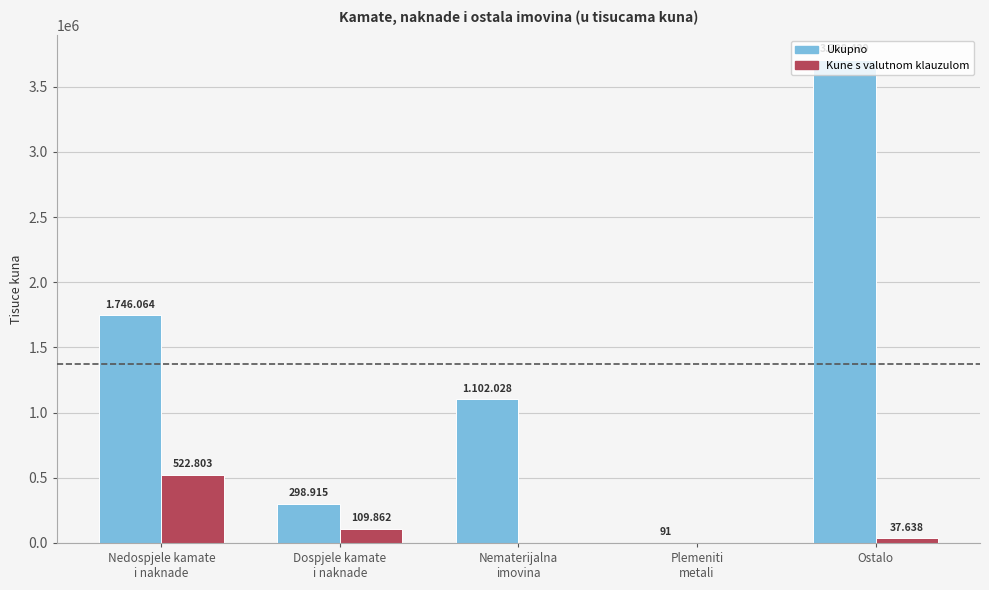

What is the sum of all Ukupno values?

6855527